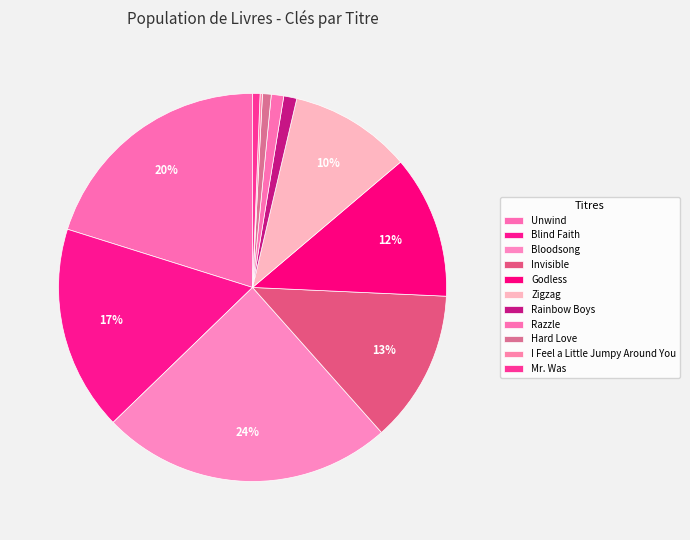

What percentage is NOT represented by Hard Love?

99.3%